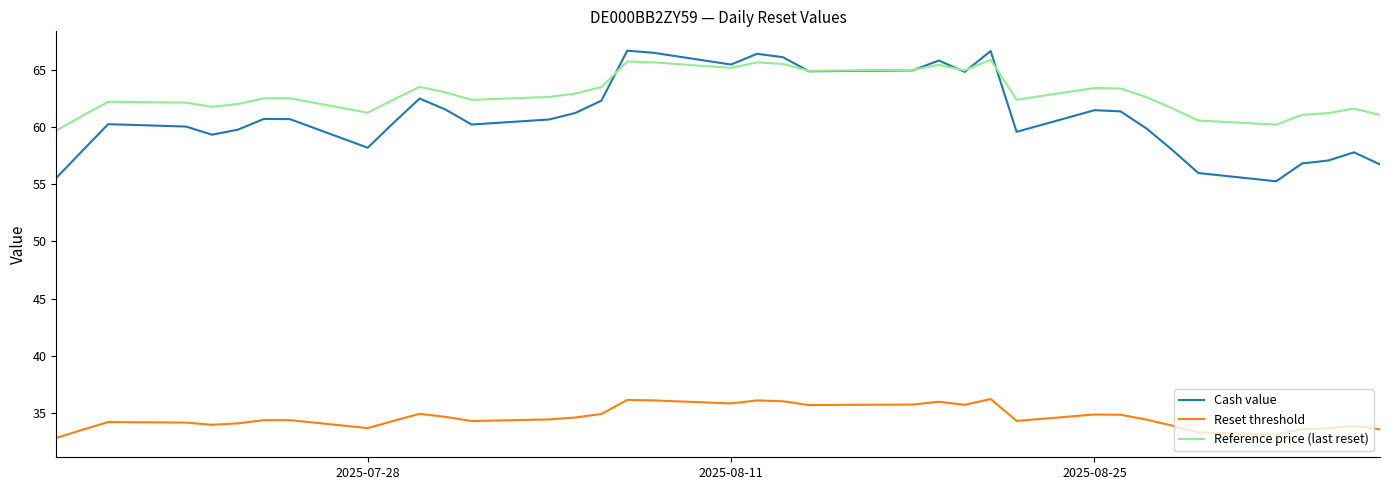

What is the average value of the Cash value series?

61.1